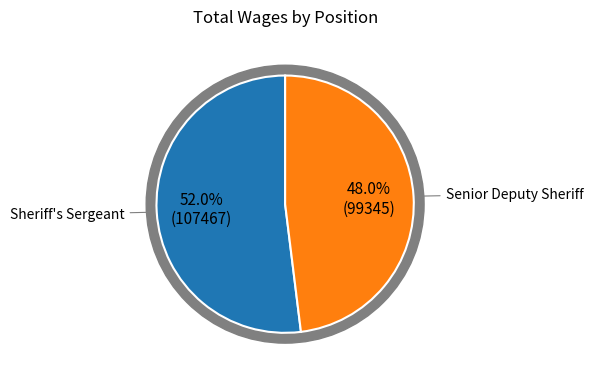

Which category accounts for the majority?

Sheriff's Sergeant